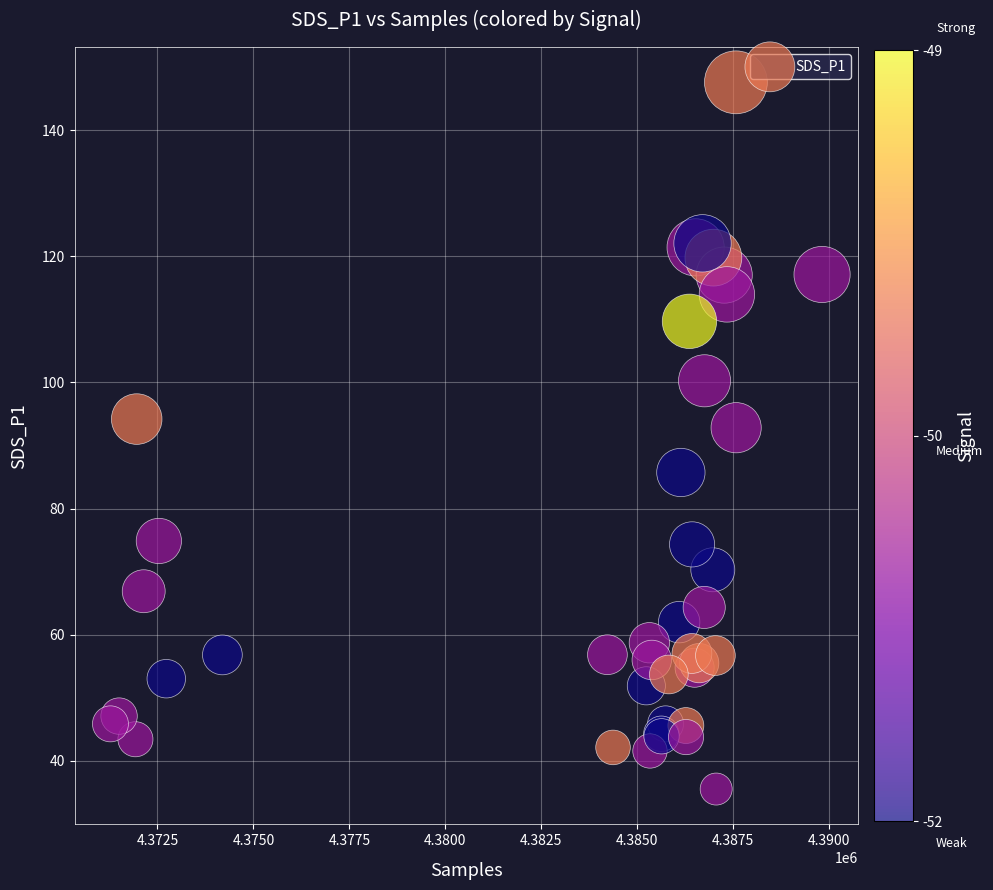

What Y value in the scatter plot is closest to 91?

92.8